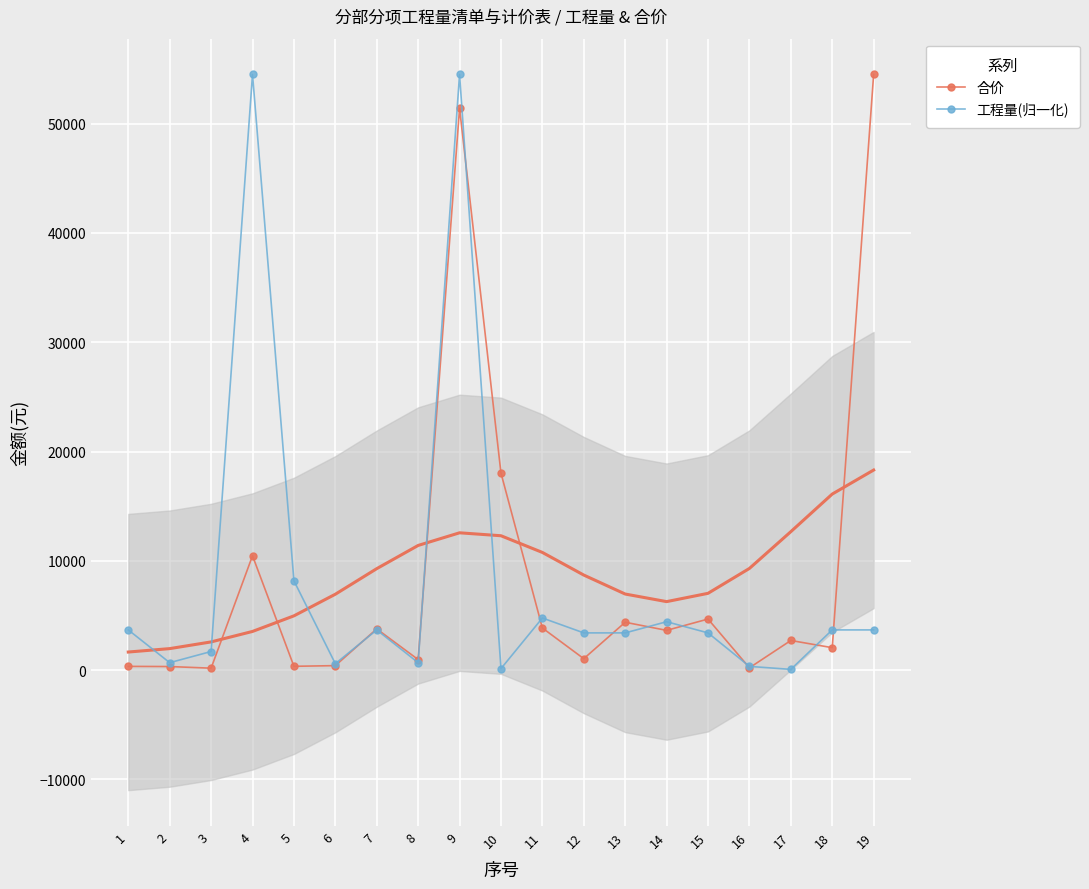

What is the difference between the maximum and minimum values in the 合价 series?

54327.4